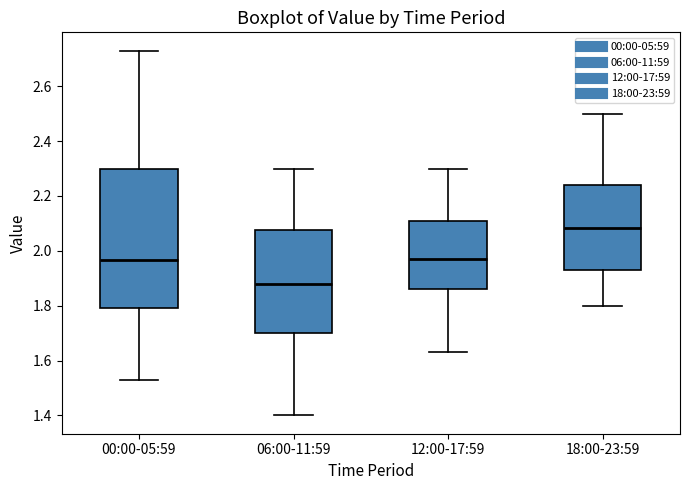

Which box has the lowest median line?

06:00-11:59